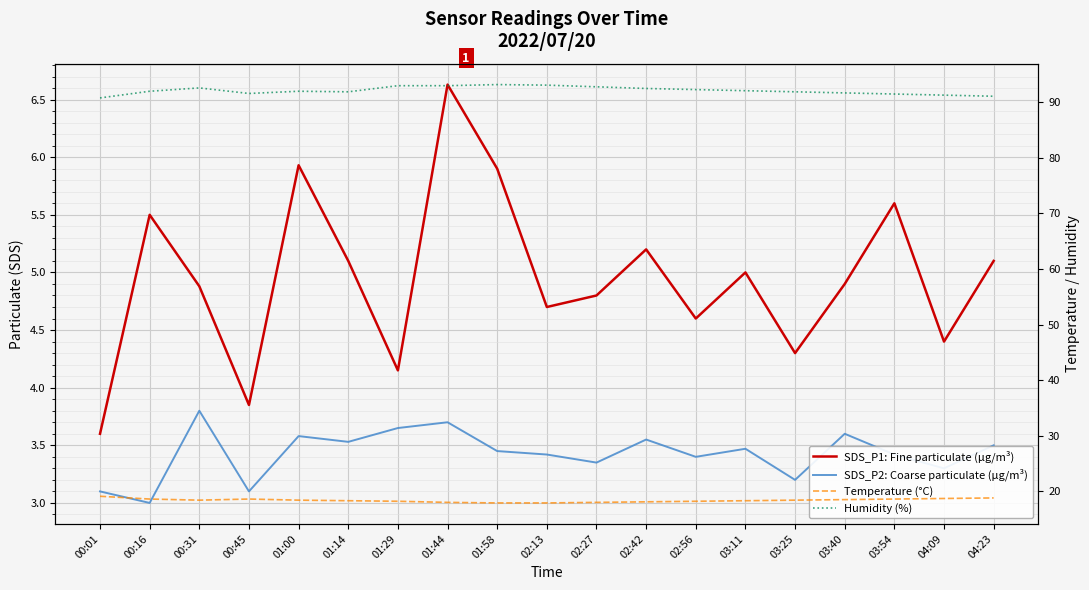

Where is SDS_P1: Fine particulate (µg/m³) nearest to the value 5?

03:11